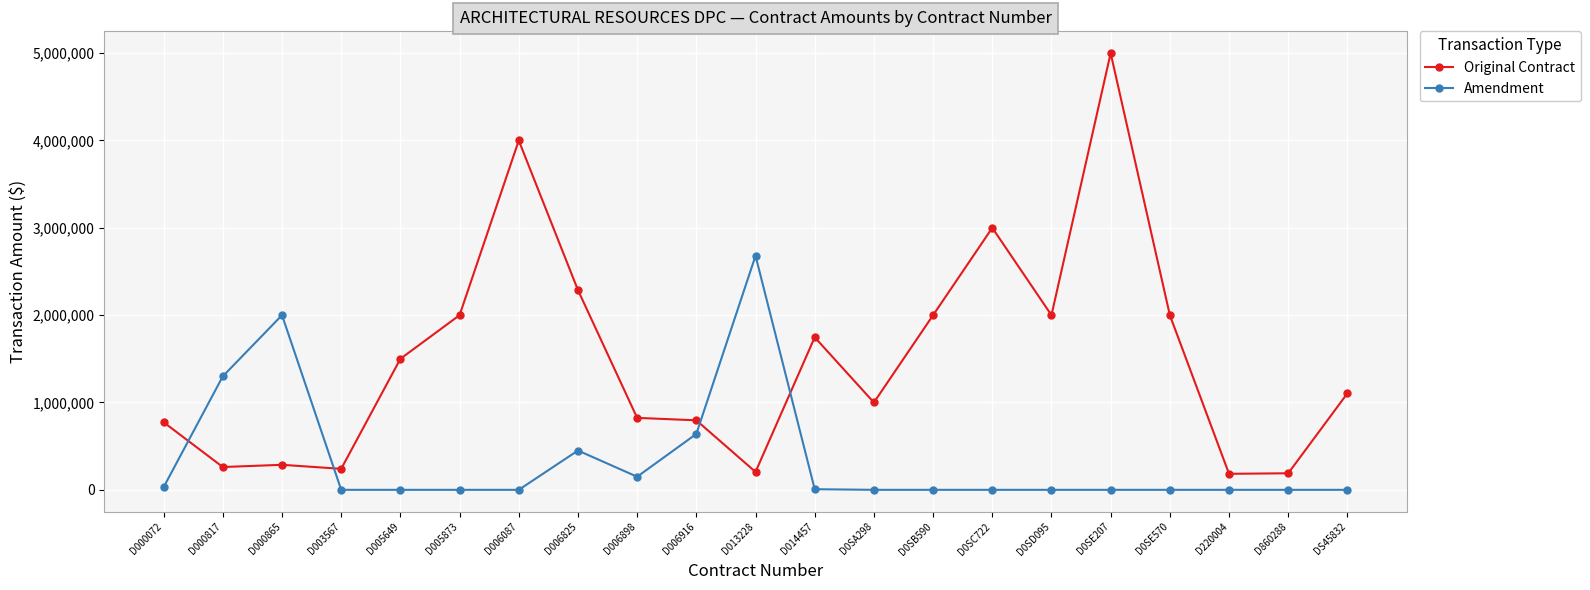

What are all the series names shown in the legend?

Original Contract, Amendment